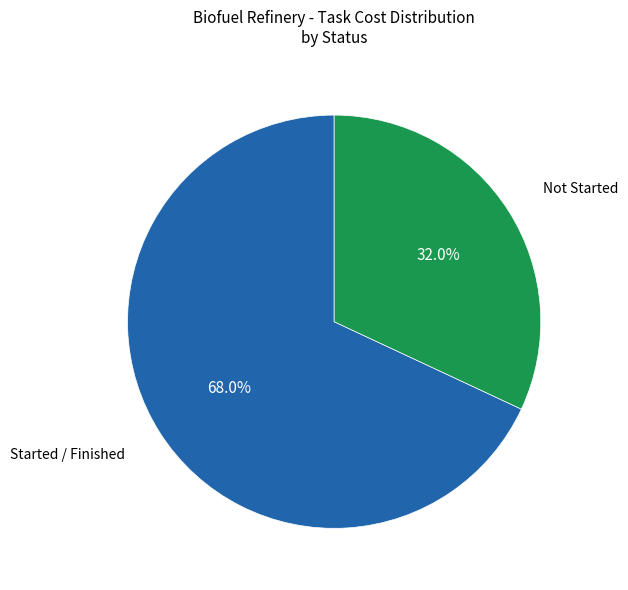

Is there a majority slice in this chart?

Yes